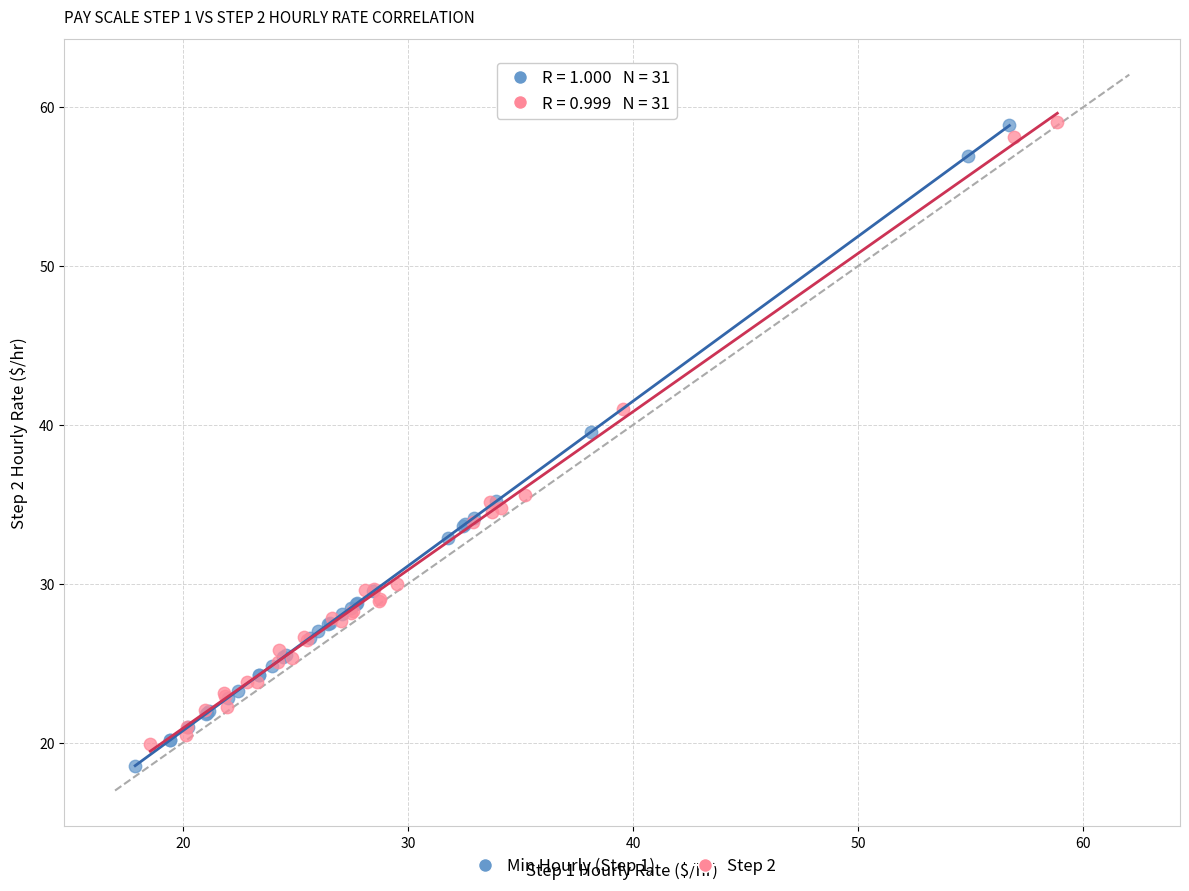

What are all the series names shown in the legend?

Min Hourly (Step 1), Step 2